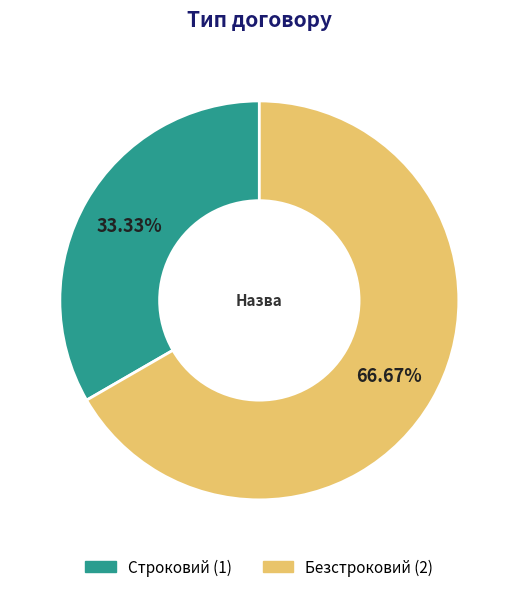

What percentage is NOT represented by Безстроковий?

33.3%